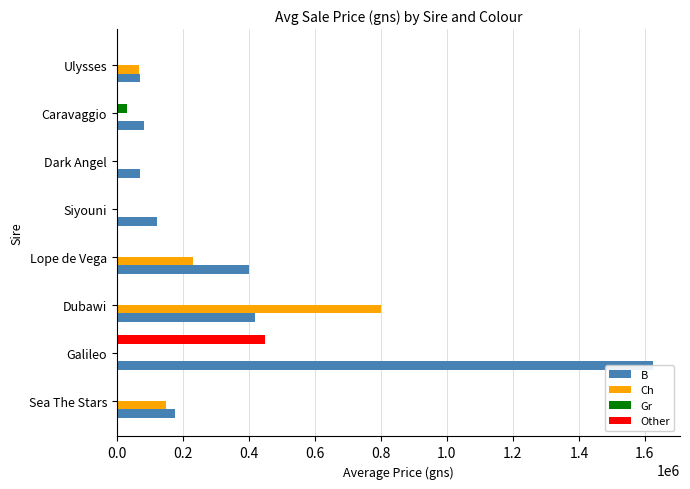

At Ulysses, list the series in order from smallest to largest.

Gr, Other, Ch, B